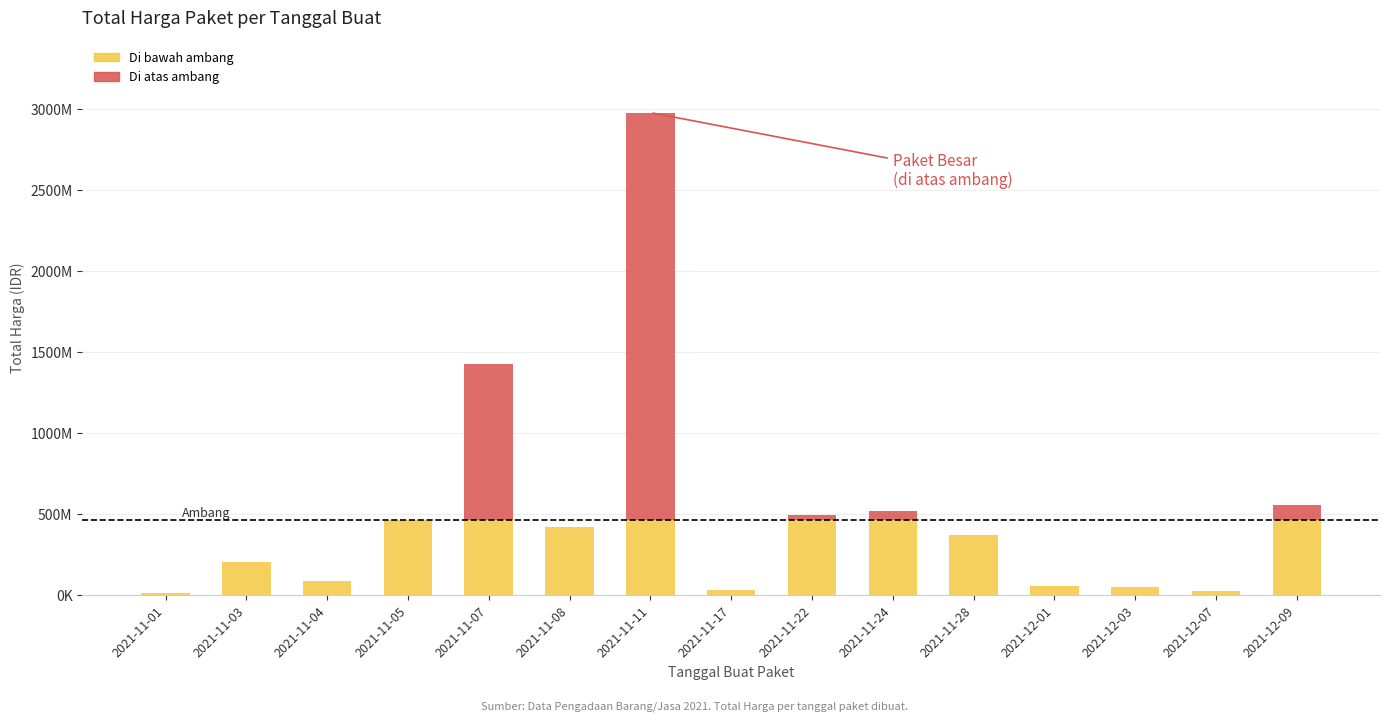

Is it true that Di atas ambang equals 47092352 at 2021-11-22?

False